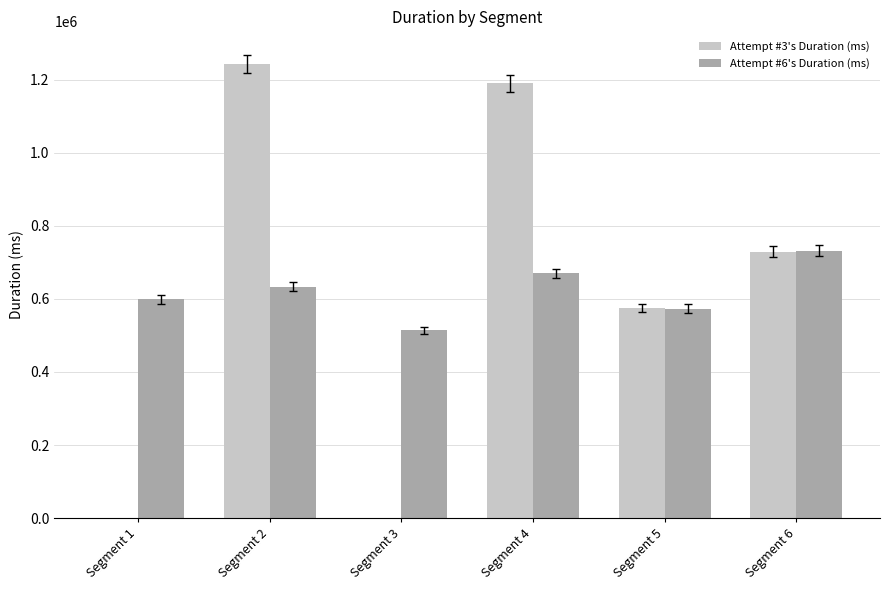

Reading left to right, list all the values displayed in this chart.

Attempt #3's Duration (ms): 0	1244242	0	1190077	575379	729588
Attempt #6's Duration (ms): 599458	633413	513907	669729	573521	731776